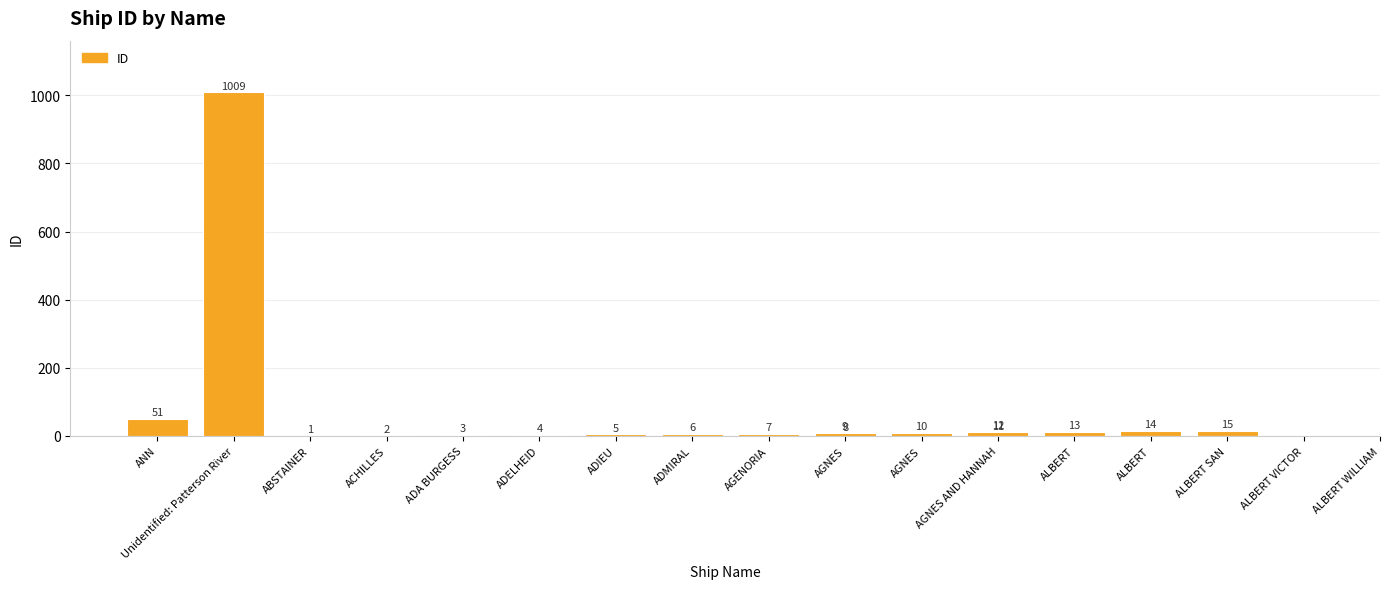

How many distinct data groups are displayed?

1